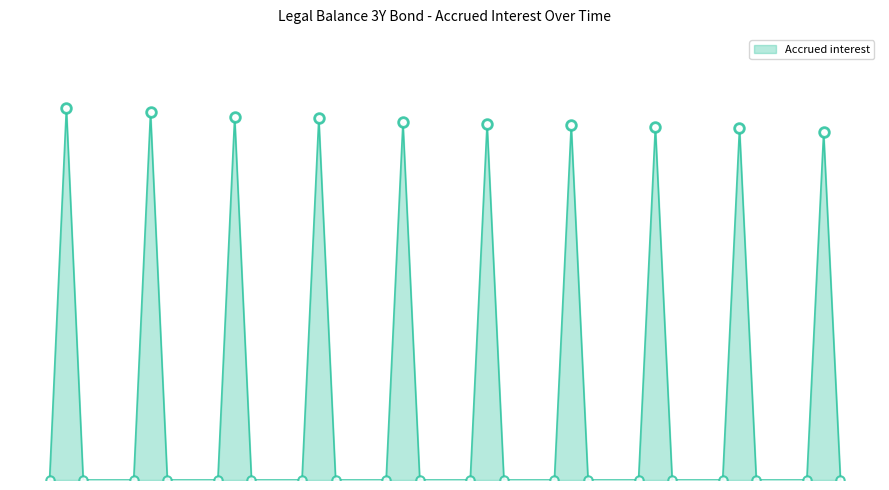

The value at 2024-12-18 is 3.1. True or false?

False